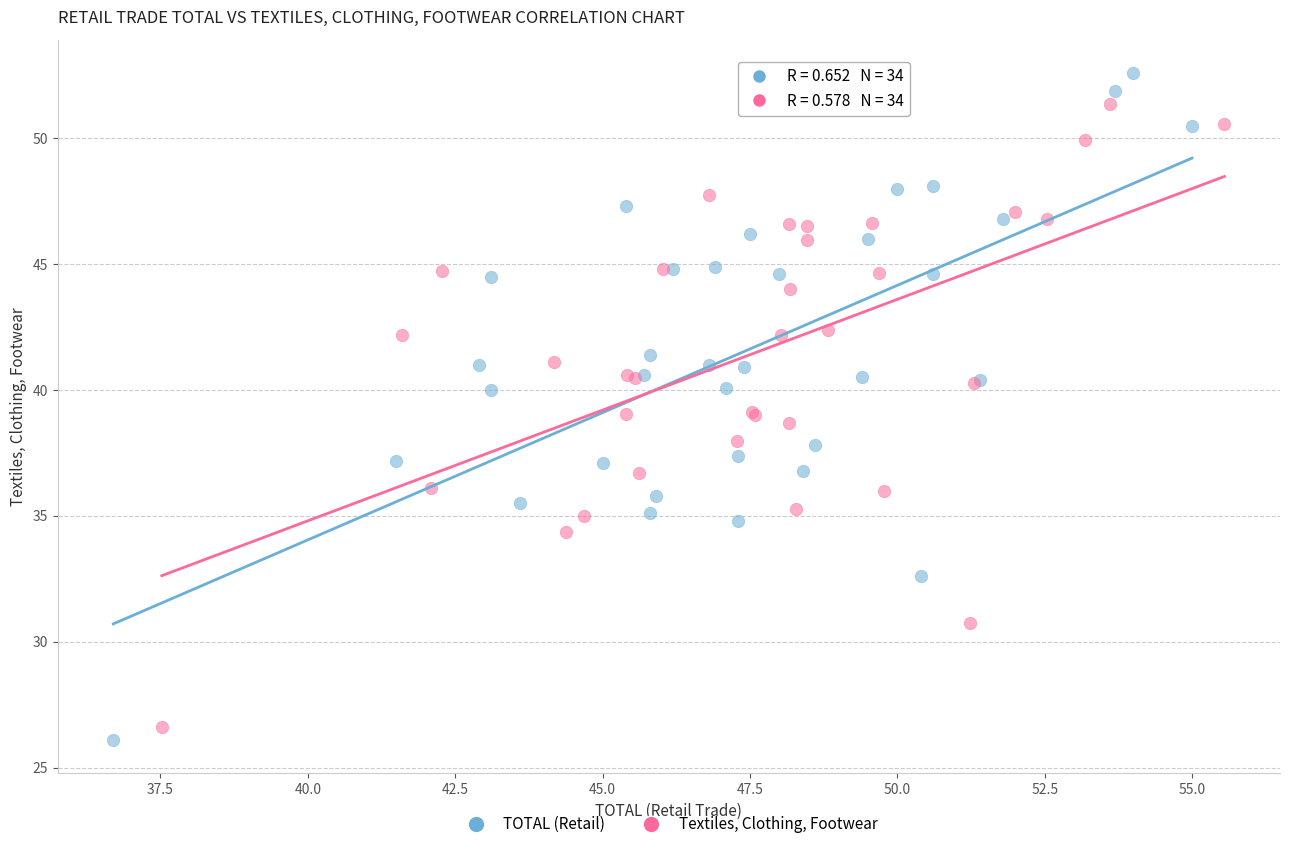

Which series reaches the maximum Y coordinate?

TOTAL (Retail)